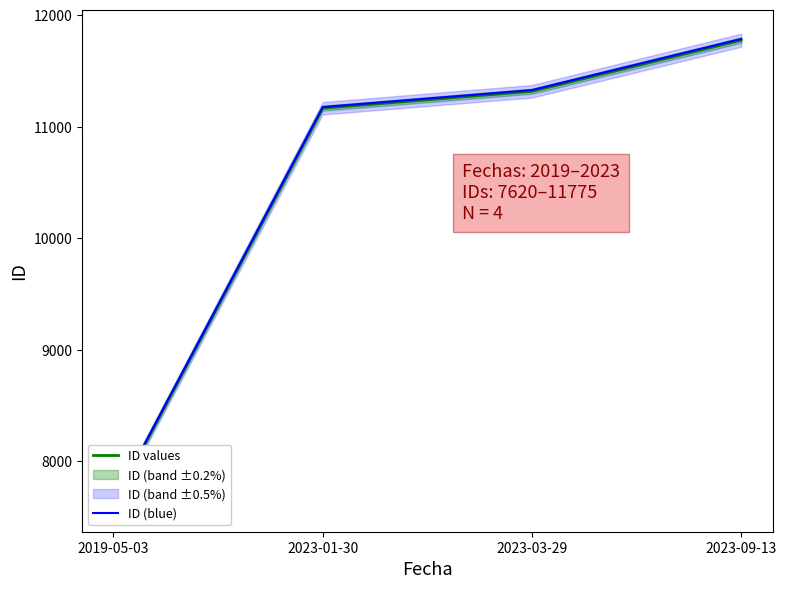

What is the difference between the second highest and minimum values in the ID (blue) series?

3700.7